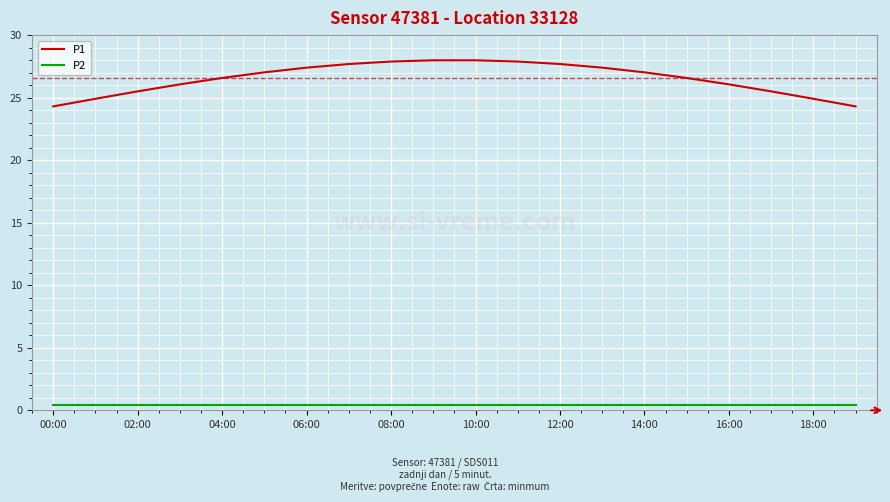

True or false: P1 and P2 intersect in this chart.

False